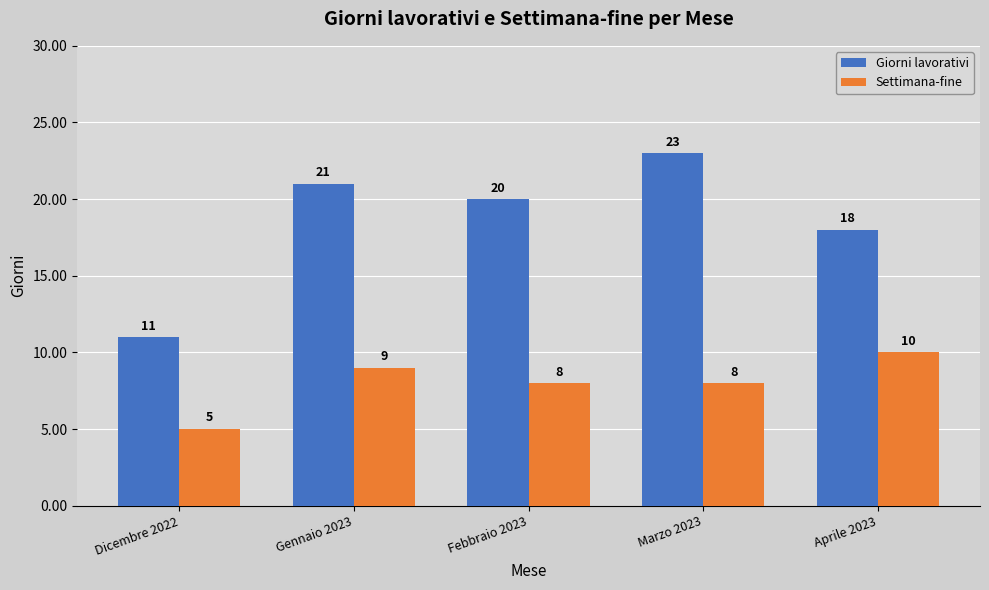

How many values in the Giorni lavorativi series are below 20?

2